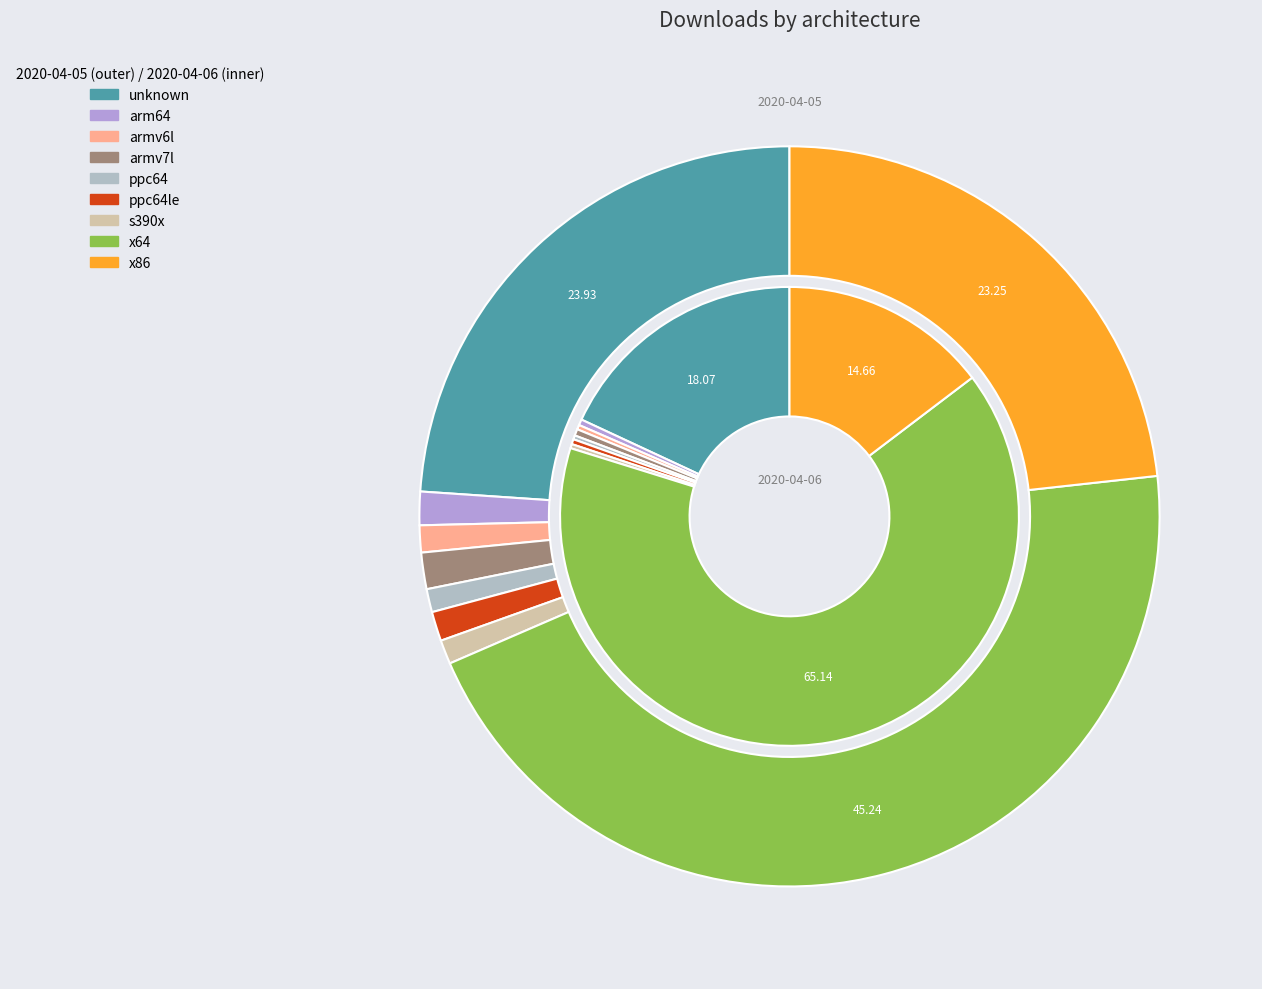

To the nearest percent, what is the difference between the ppc64le and x64 slice percentages?

65%